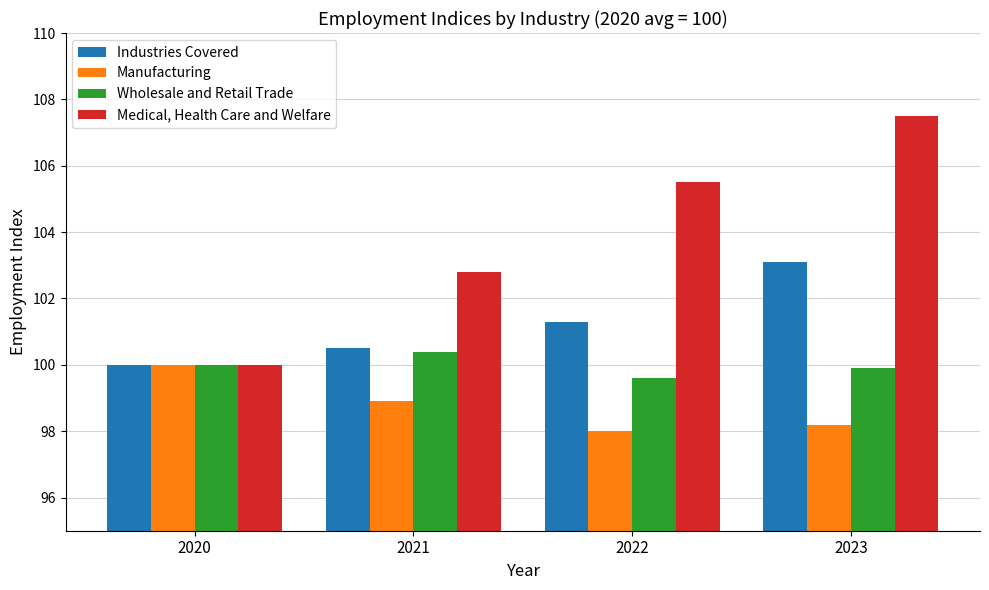

Which label corresponds to the smallest value in the chart?

2022